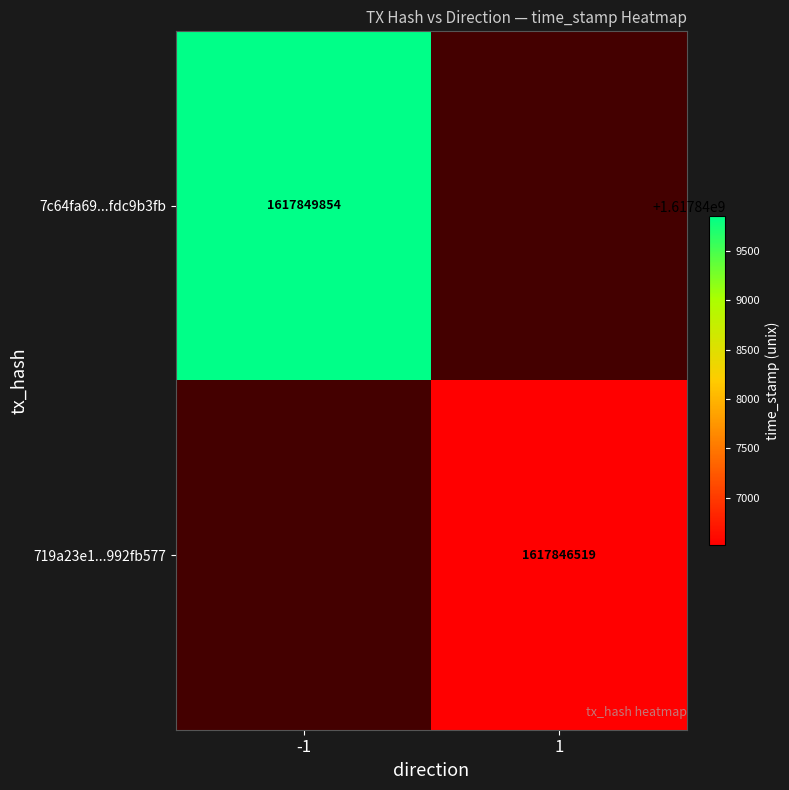

Is it true that 7c64fa69...fdc9b3fb equals 2533857189 at -1?

False